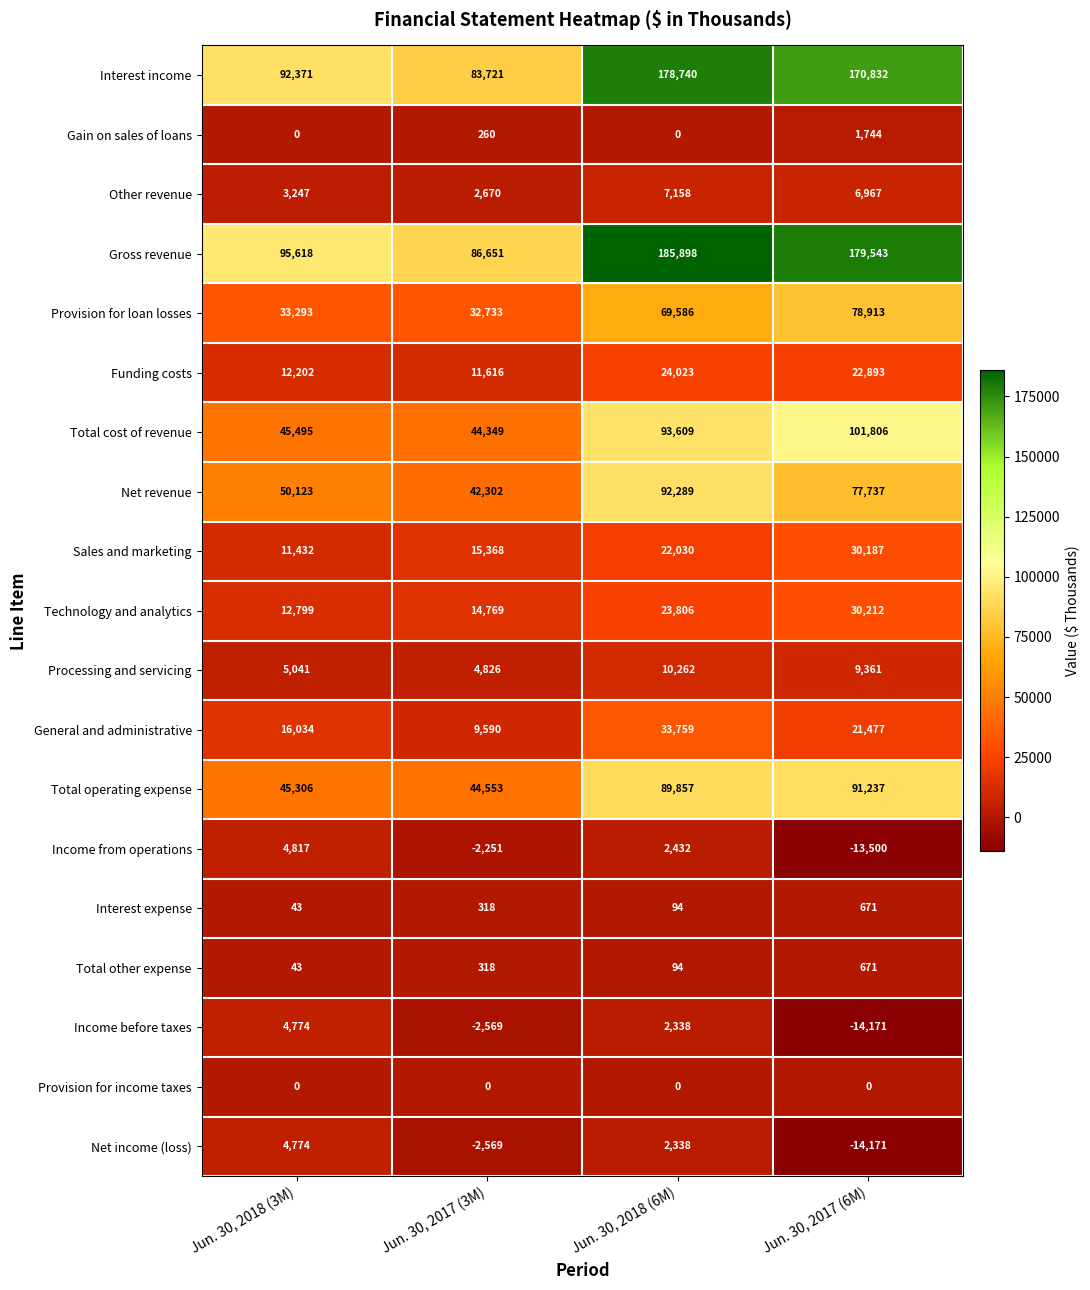

Read the Net income (loss) value at Jun. 30, 2018 (3M), to the nearest 100.

4800